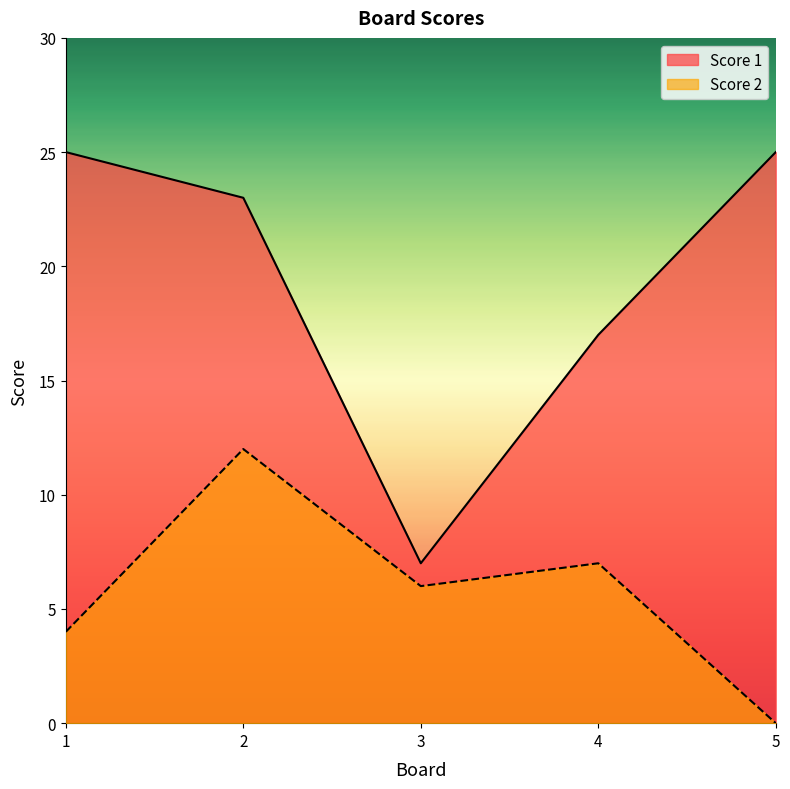

True or false: Score 1 has more than 2 interior local peaks.

False